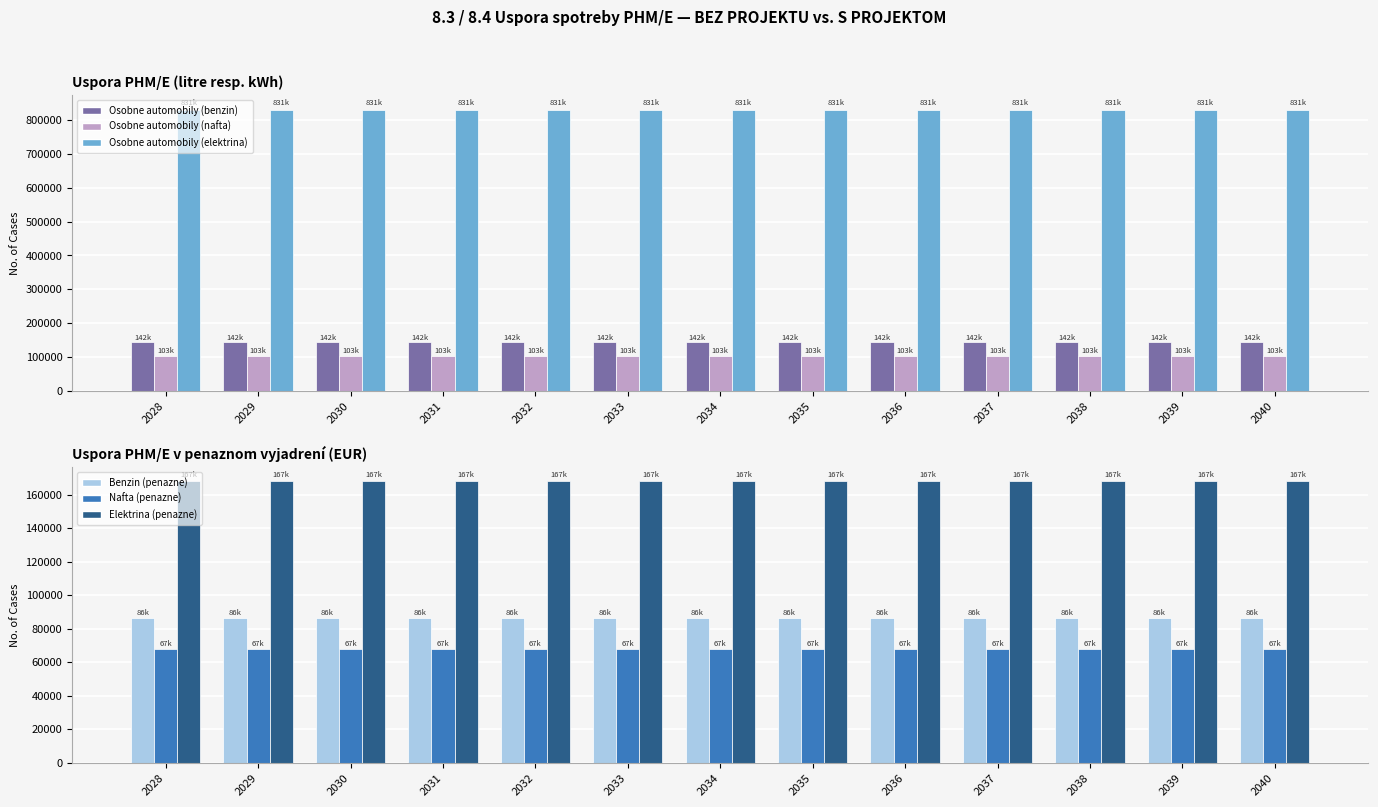

Rank the categories by Nafta (penazne) value from highest to lowest.

2028, 2029, 2030, 2031, 2032, 2033, 2034, 2035, 2036, 2037, 2038, 2039, 2040